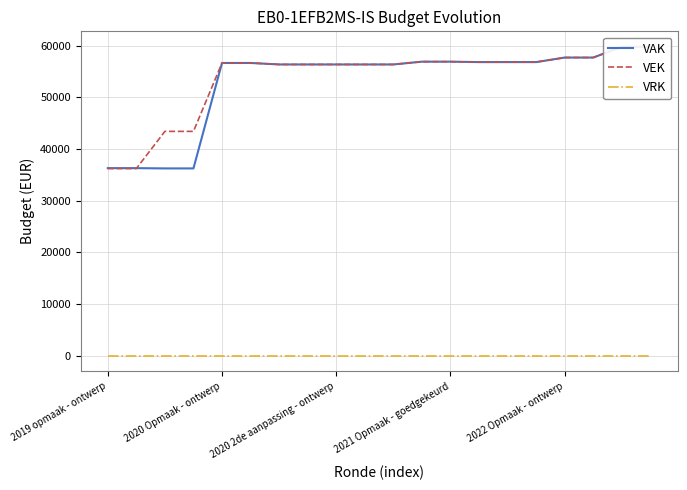

What is the approximate value of VEK at 13?

56805